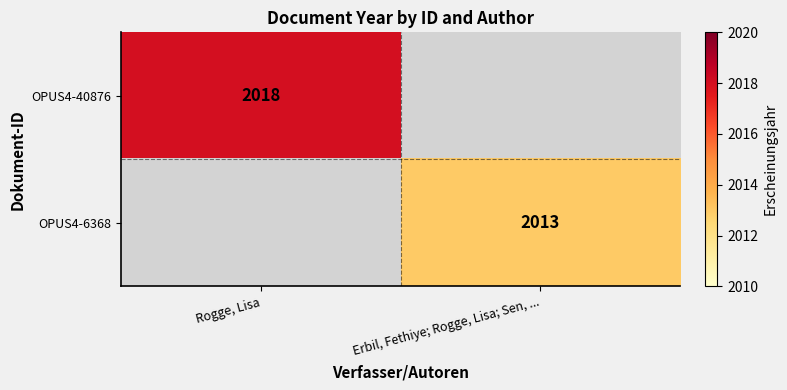

The value of OPUS4-40876 at Rogge, Lisa is 2018. True or false?

True